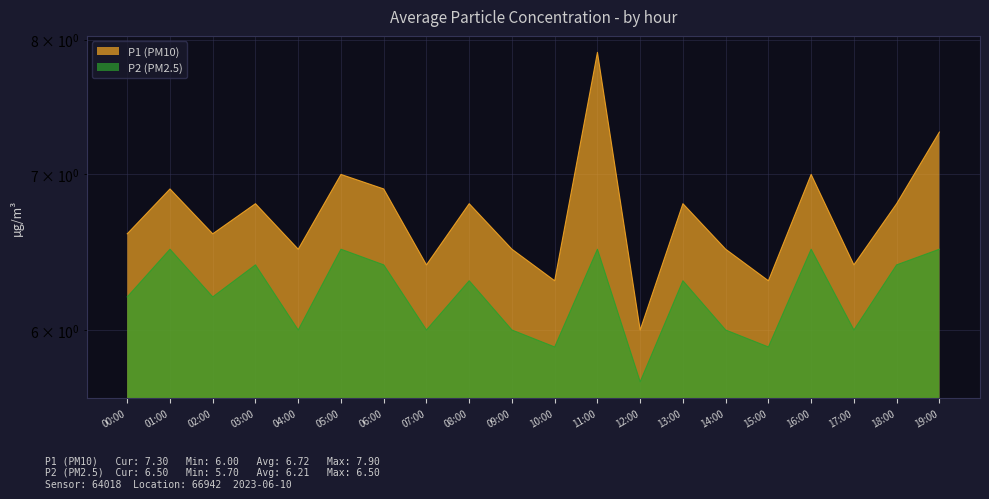

What is the difference between the P2 (PM2.5) values at 03:00 and 00:00?

0.2